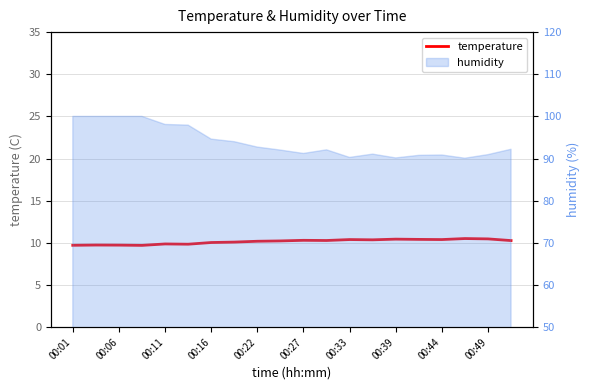

How many interior local peaks (higher than both neighbors) does the data have?

6